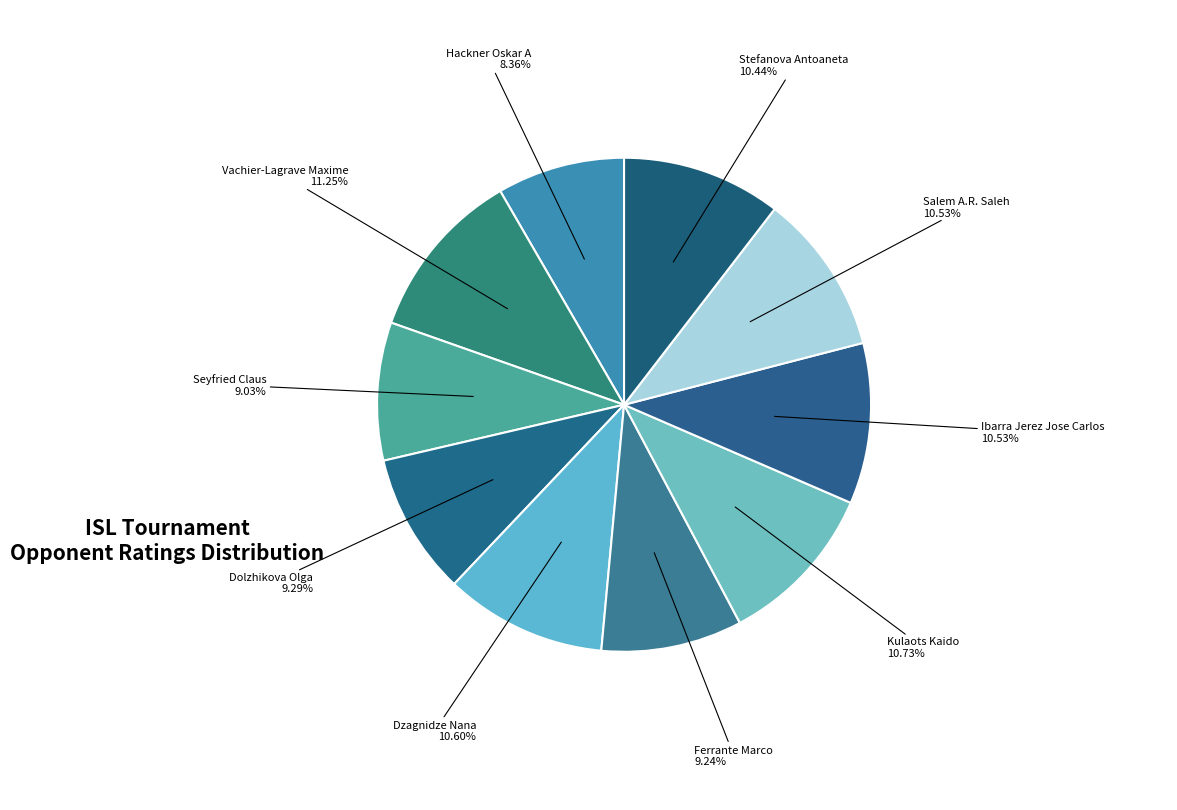

What percentage is NOT represented by Dolzhikova Olga?

90.7%